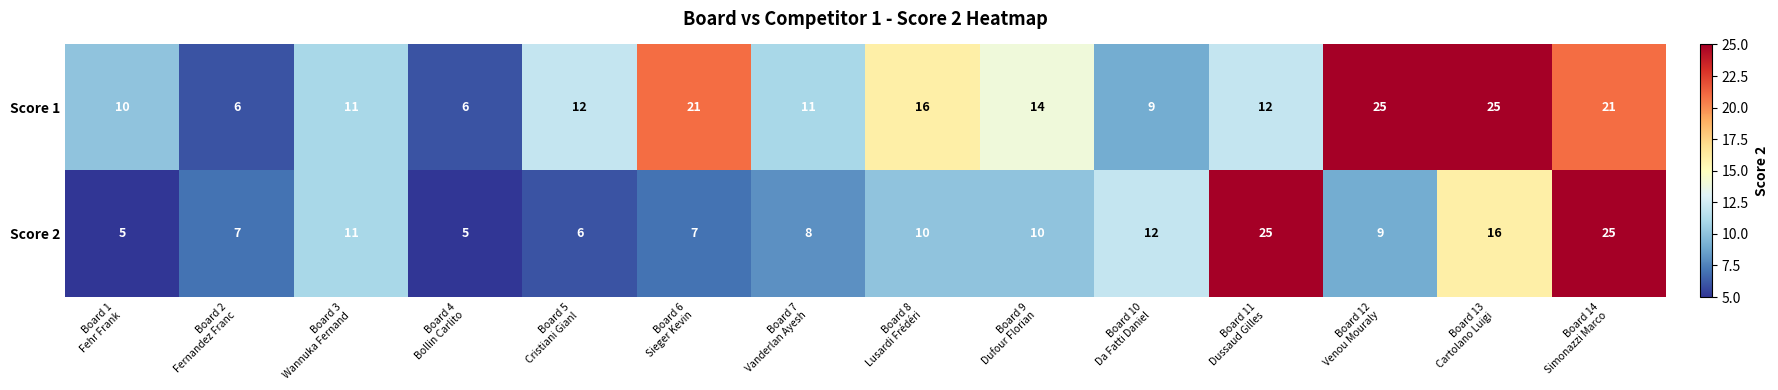

What is the minimum value shown in the chart?

5